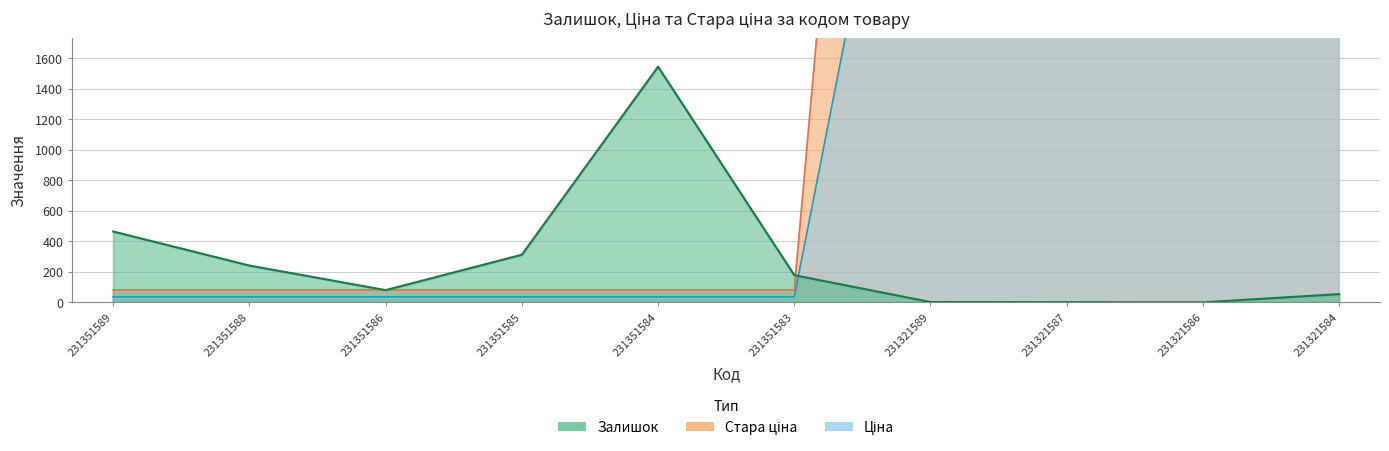

Between 231351588 and 231351586, which series saw the biggest shift?

Залишок